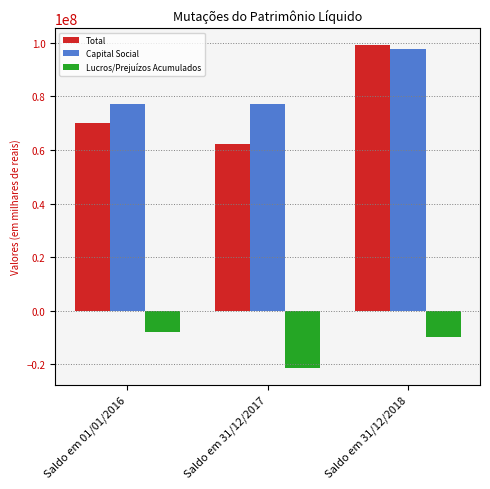

What is the maximum value for Lucros/Prejuízos Acumulados?

-7828178